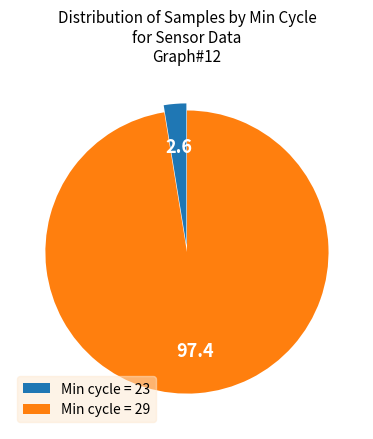

Between Min cycle = 23 and Min cycle = 29, which is larger?

Min cycle = 29